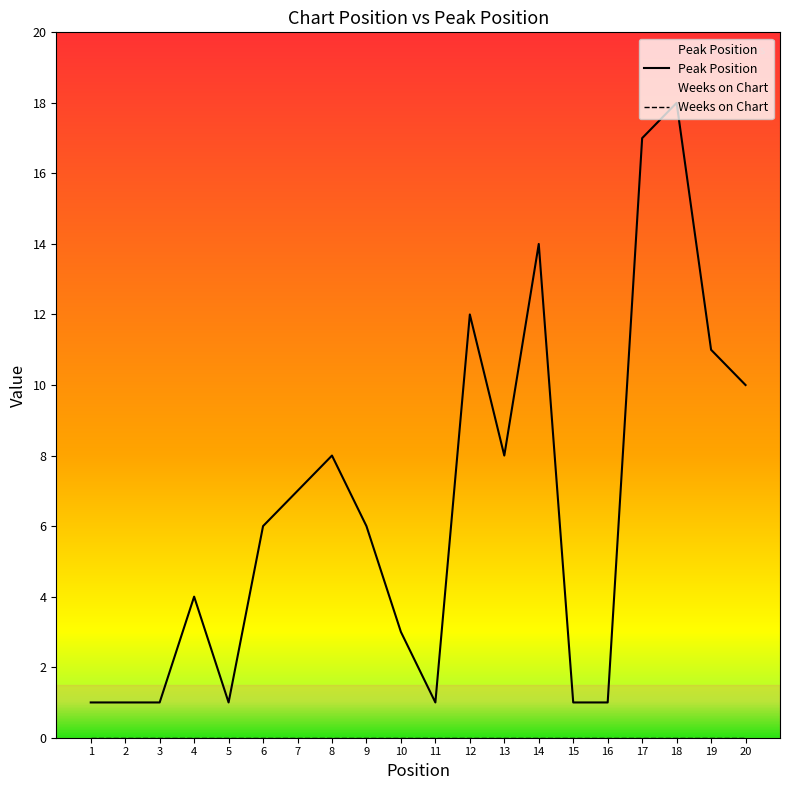

Which label corresponds to the largest value in the chart?

18